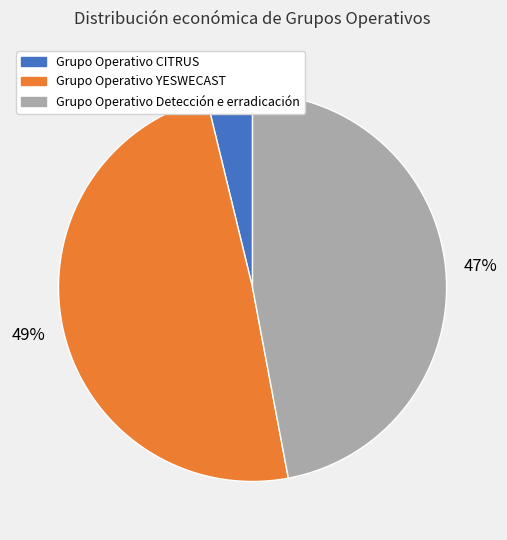

Is it true that Grupo Operativo Detección e erradicación is 47% of the pie?

True